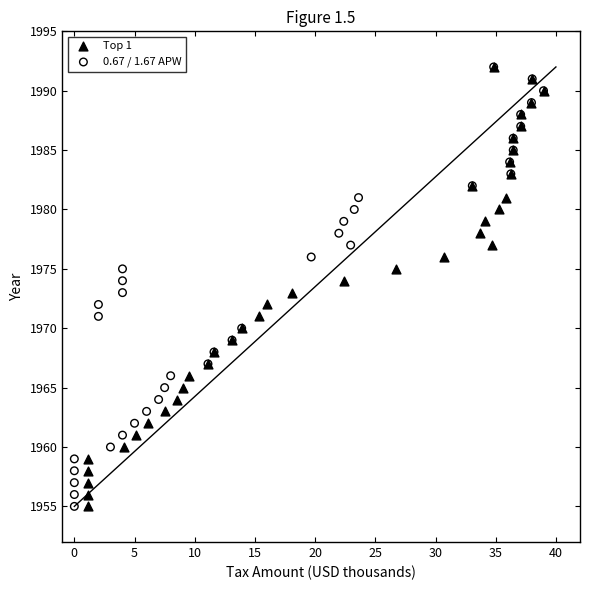

What are all the series names shown in the legend?

Top 1, 0.67 / 1.67 APW